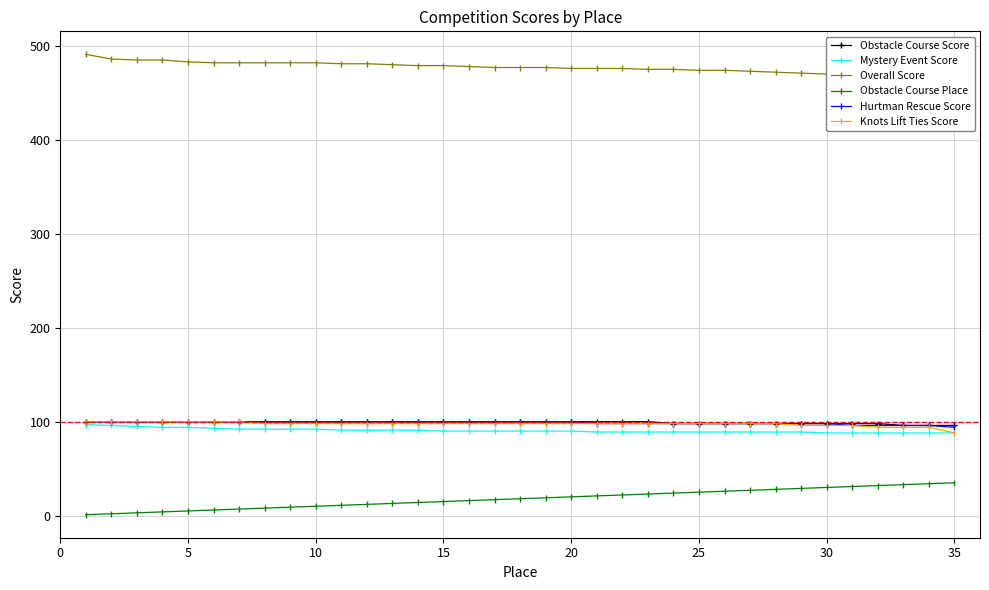

The value of Hurtman Rescue Score at 25 is 26. True or false?

False